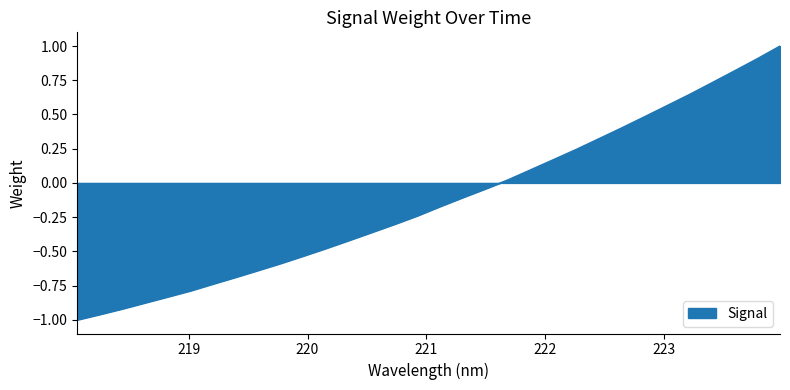

Does the chart have visible grid lines?

No